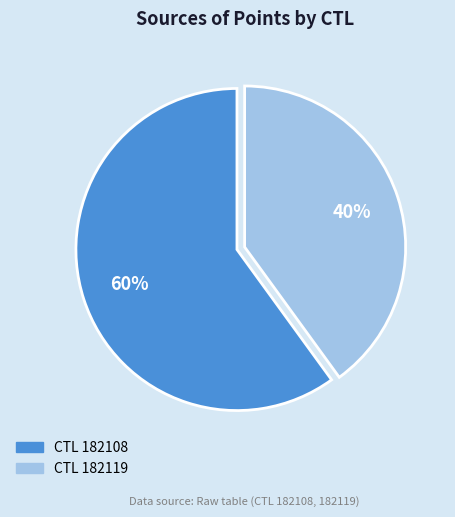

To the nearest percent, what is the difference between the largest and smallest slice percentages?

20%